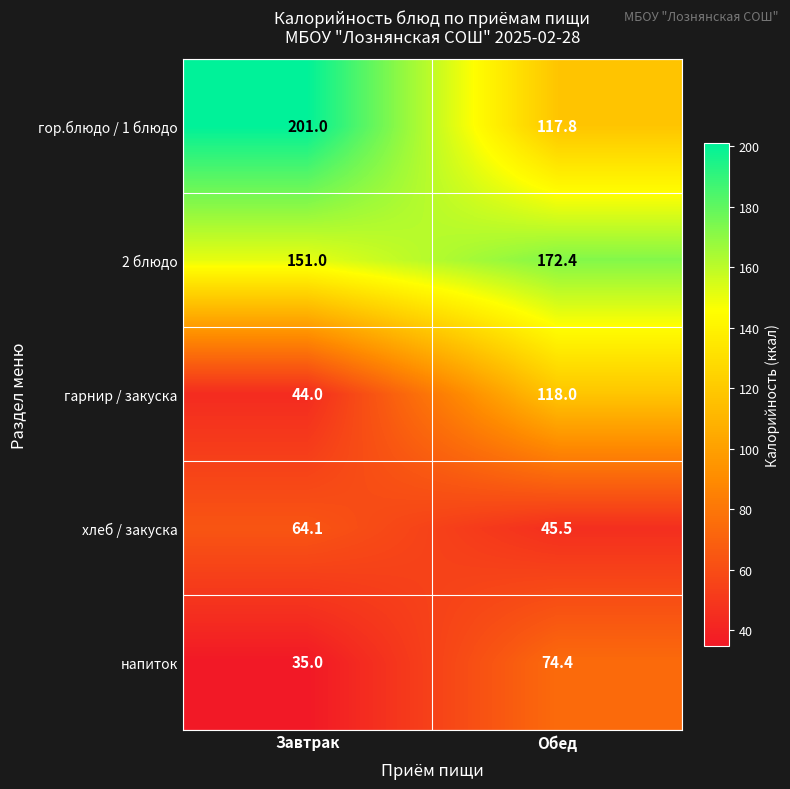

How many distinct data groups are displayed?

5